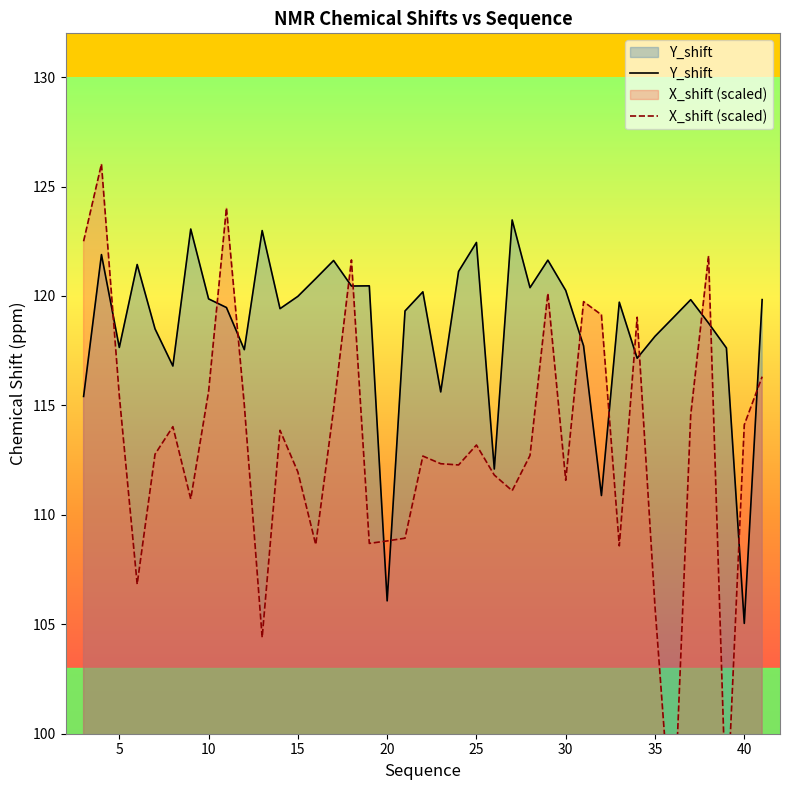

True or false: X_shift and Y_shift intersect in this chart.

True